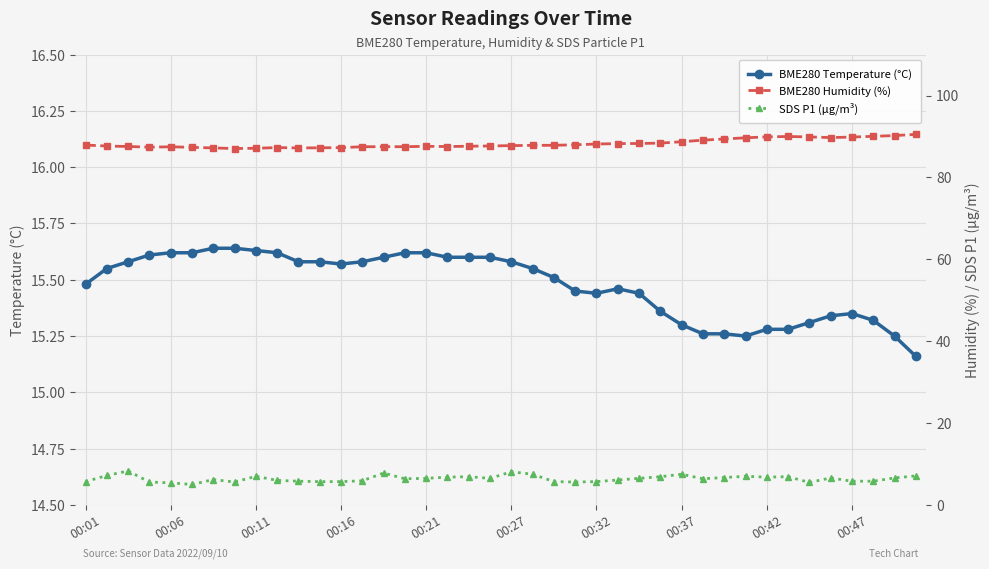

How many categories are shown in the chart?

40